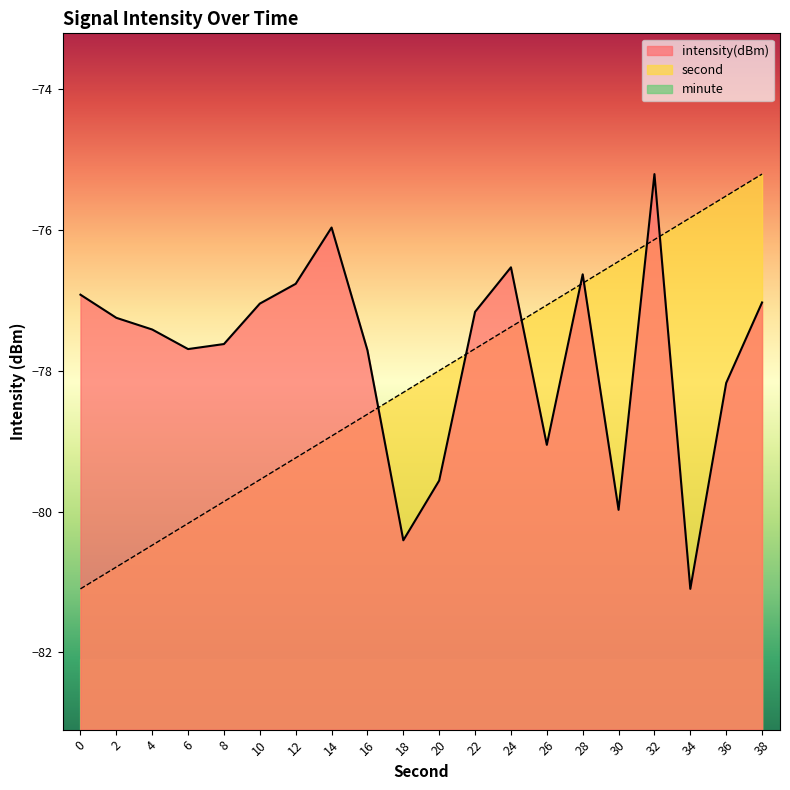

Reading right to left, what are all the values shown in this chart?

intensity(dBm): -77.0	-78.2	-81.1	-75.2	-80.0	-76.6	-79.1	-76.5	-77.2	-79.6	-80.4	-77.7	-76.0	-76.8	-77.0	-77.6	-77.7	-77.4	-77.2	-76.9
second: -75.2	-75.5	-75.8	-76.1	-76.4	-76.8	-77.1	-77.4	-77.7	-78.0	-78.3	-78.6	-78.9	-79.2	-79.5	-79.9	-80.2	-80.5	-80.8	-81.1